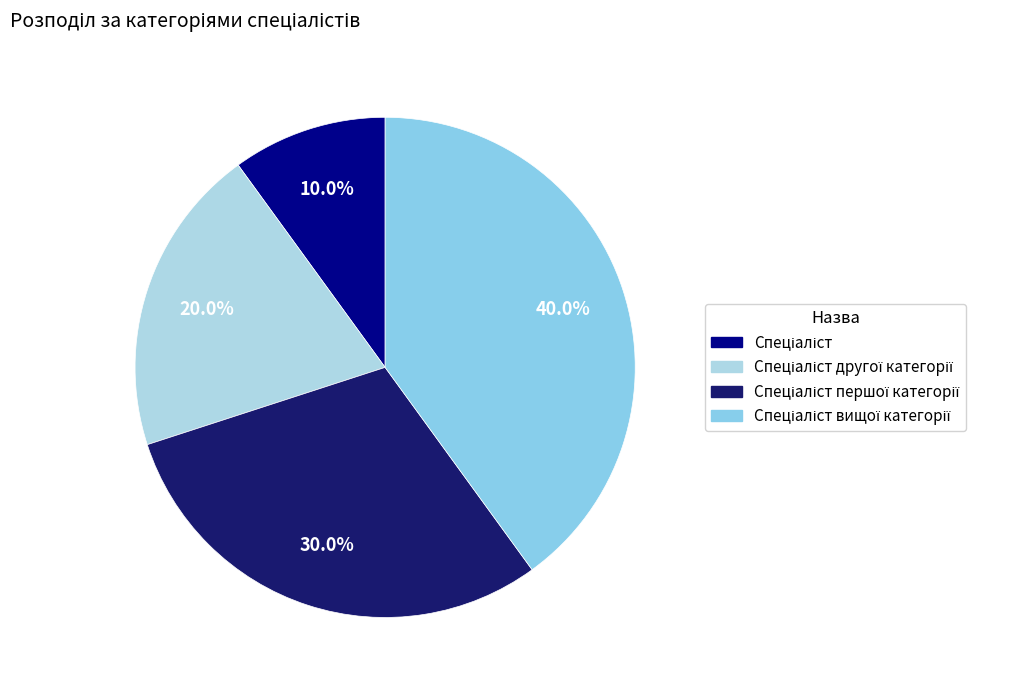

What is the smallest slice in the pie chart?

Спеціаліст